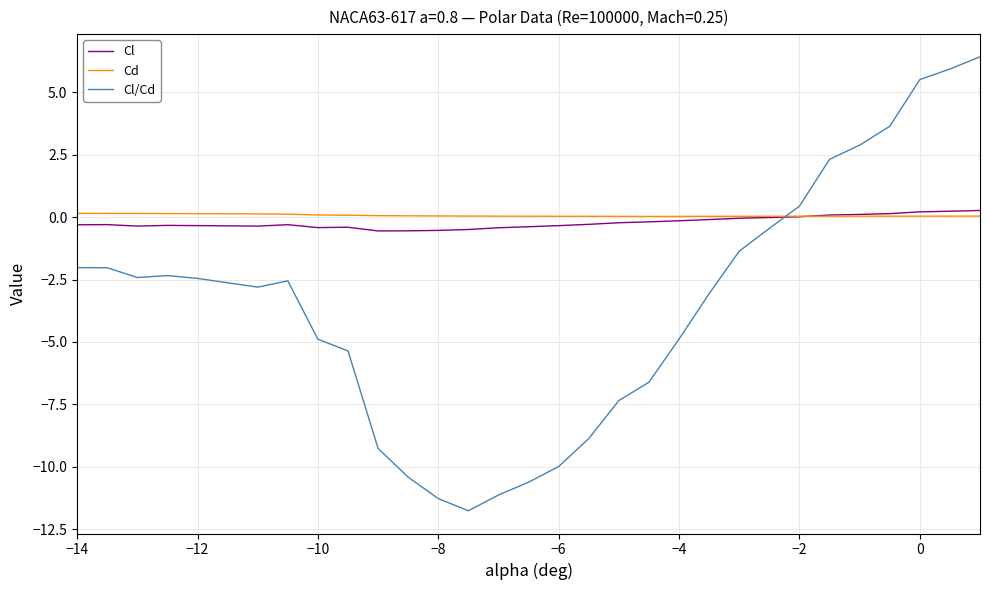

Which series has the largest range (max minus min)?

Cl/Cd